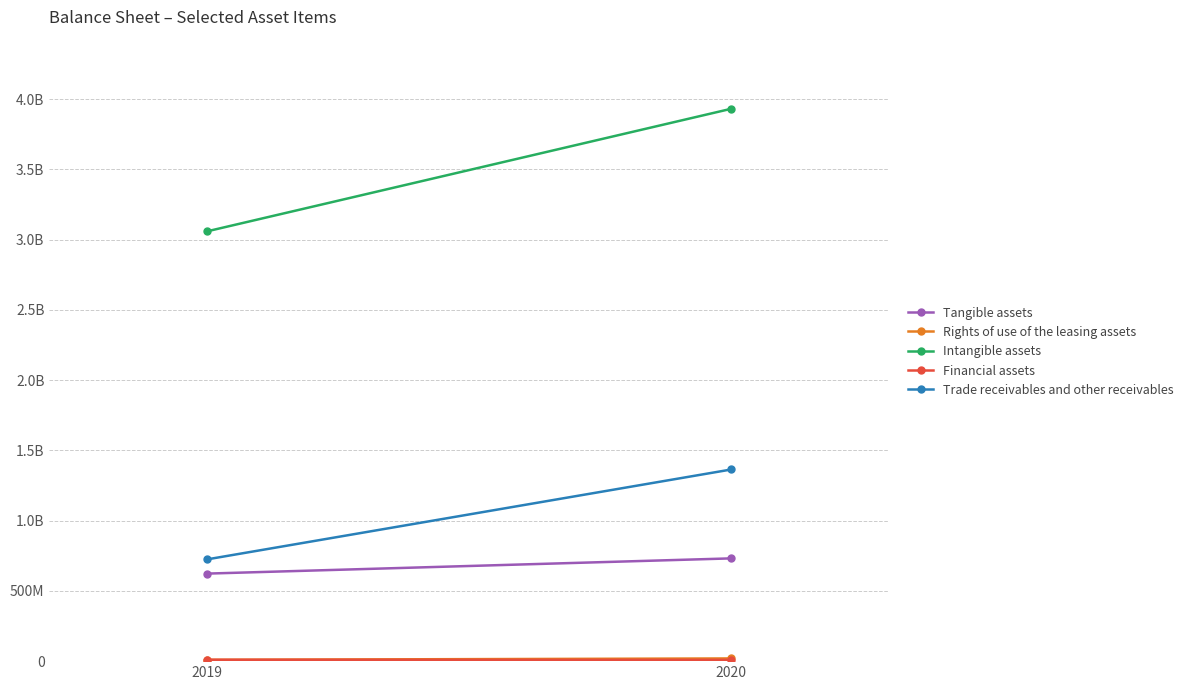

What is the value of the Trade receivables and other receivables point at the 2nd from the left?

1364268828